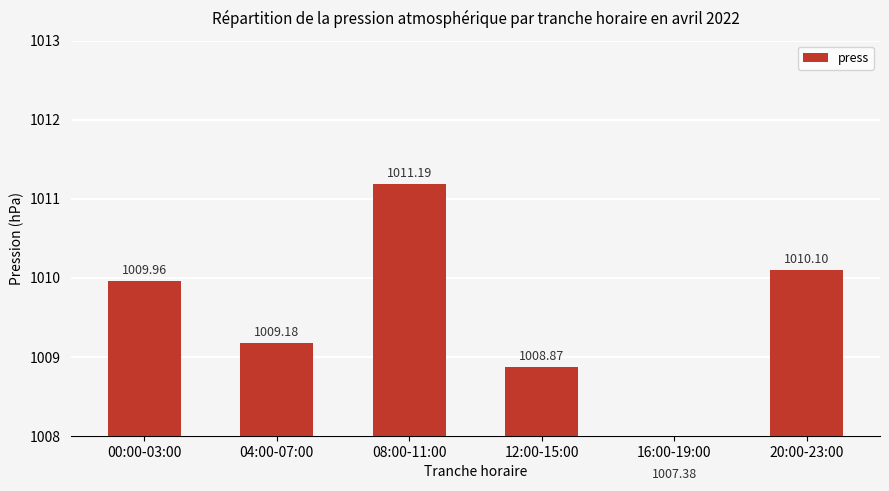

Which has a higher value, 12:00-15:00 or 20:00-23:00?

20:00-23:00